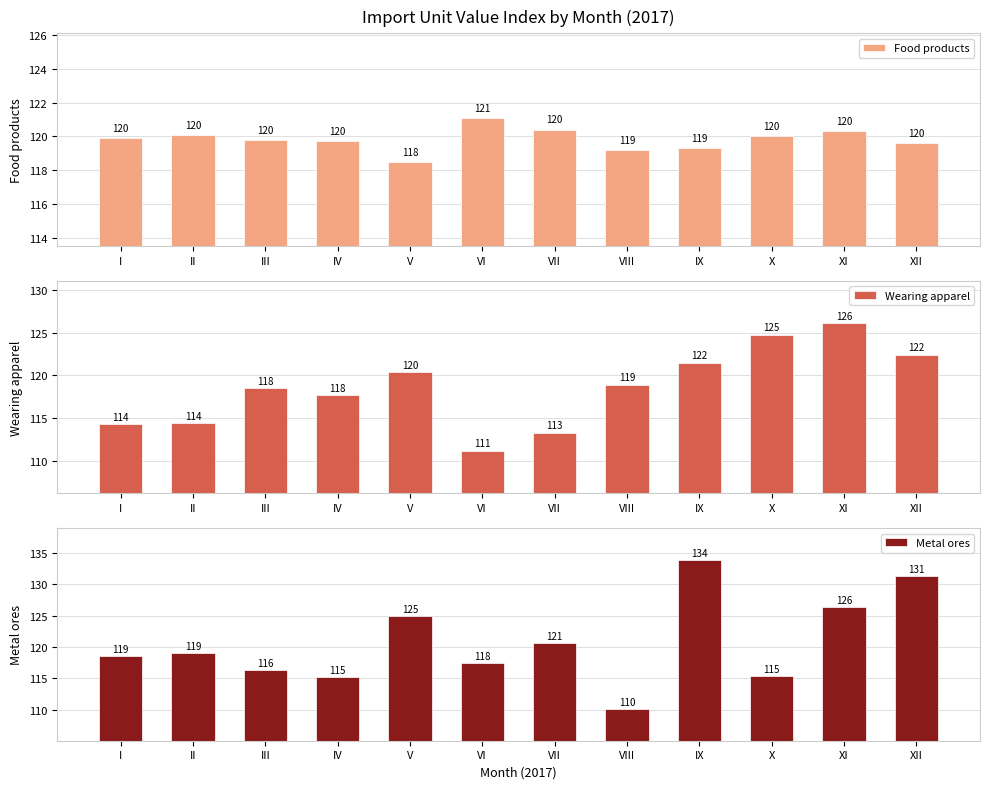

At how many categories does at least one series exceed 121?

6